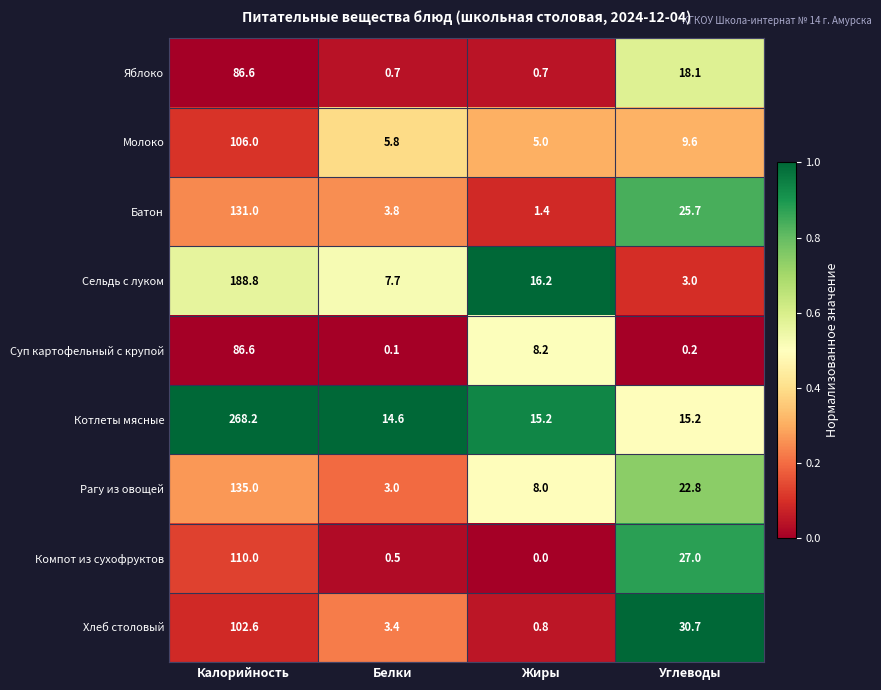

Count the number of data series in this chart.

9